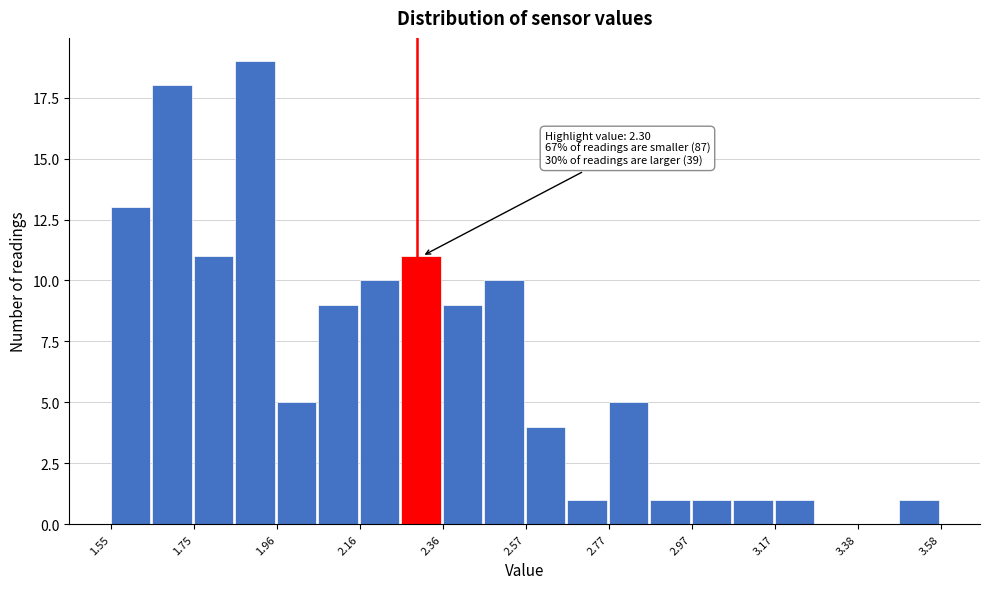

Around what value on the x-axis is the tallest bar? Give the approximate position of its centre, as read against the axis.

1.90